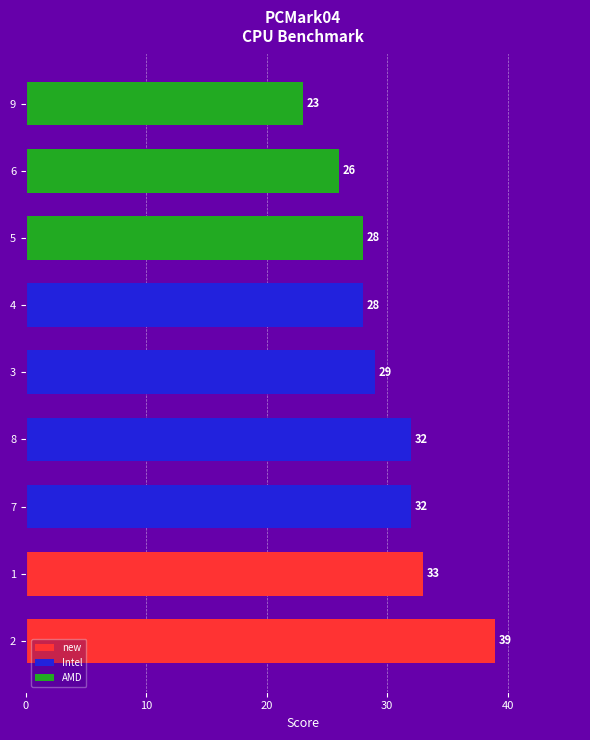

Between 4 and 2, which is larger?

2